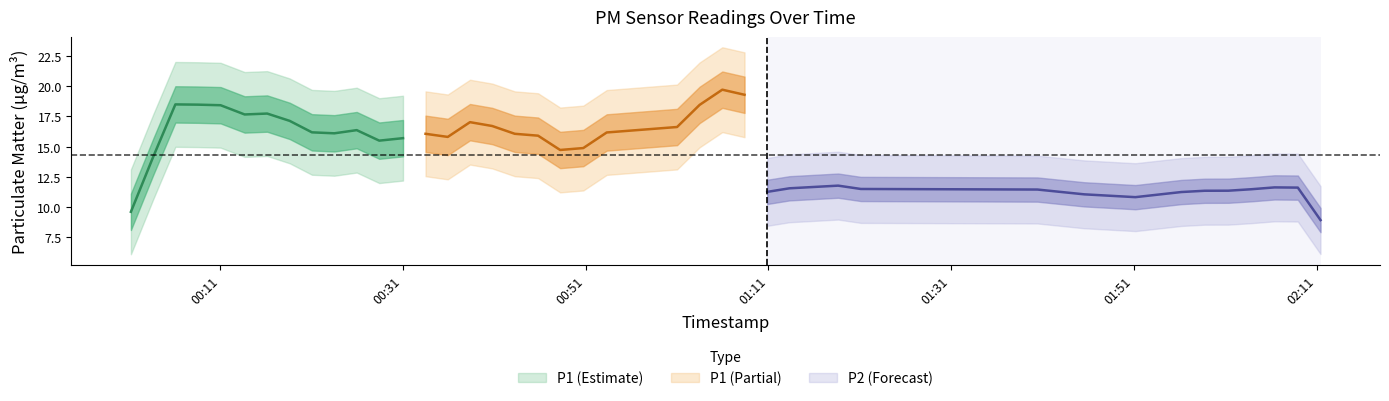

True or false: P1 has more than 0 interior local peaks.

True